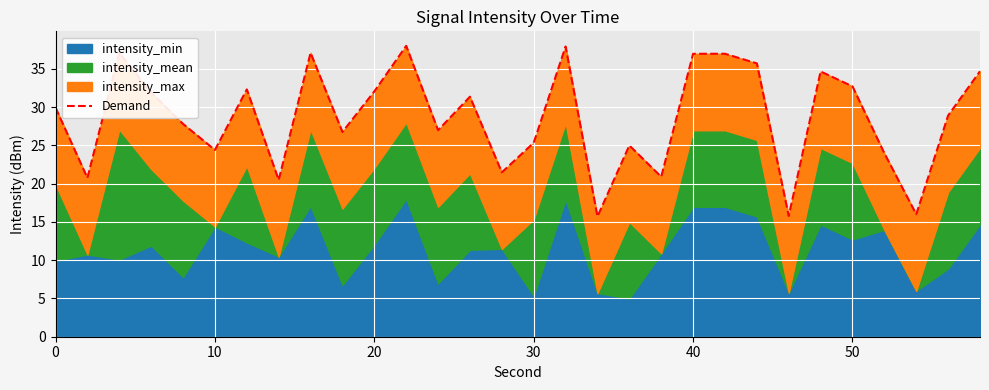

True or false: the data shows 29.9 at 0.

True